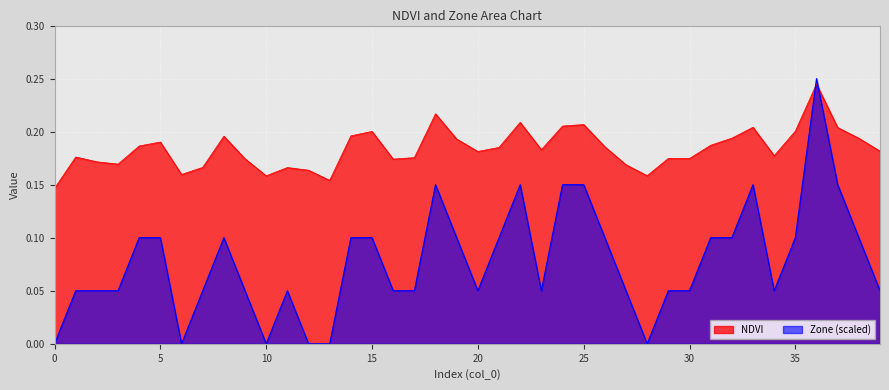

Reading left to right, list all the values displayed in this chart.

NDVI: 0=0.1	1=0.2	2=0.2	3=0.2	4=0.2	5=0.2	6=0.2	7=0.2	8=0.2	9=0.2	10=0.2	11=0.2	12=0.2	13=0.2	14=0.2	15=0.2	16=0.2	17=0.2	18=0.2	19=0.2	20=0.2	21=0.2	22=0.2	23=0.2	24=0.2	25=0.2	26=0.2	27=0.2	28=0.2	29=0.2	30=0.2	31=0.2	32=0.2	33=0.2	34=0.2	35=0.2	36=0.2	37=0.2	38=0.2	39=0.2
Zone: 0=0.0	1=0.1	2=0.1	3=0.1	4=0.1	5=0.1	6=0.0	7=0.1	8=0.1	9=0.1	10=0.0	11=0.1	12=0.0	13=0.0	14=0.1	15=0.1	16=0.1	17=0.1	18=0.2	19=0.1	20=0.1	21=0.1	22=0.2	23=0.1	24=0.2	25=0.2	26=0.1	27=0.1	28=0.0	29=0.1	30=0.1	31=0.1	32=0.1	33=0.2	34=0.1	35=0.1	36=0.2	37=0.2	38=0.1	39=0.1